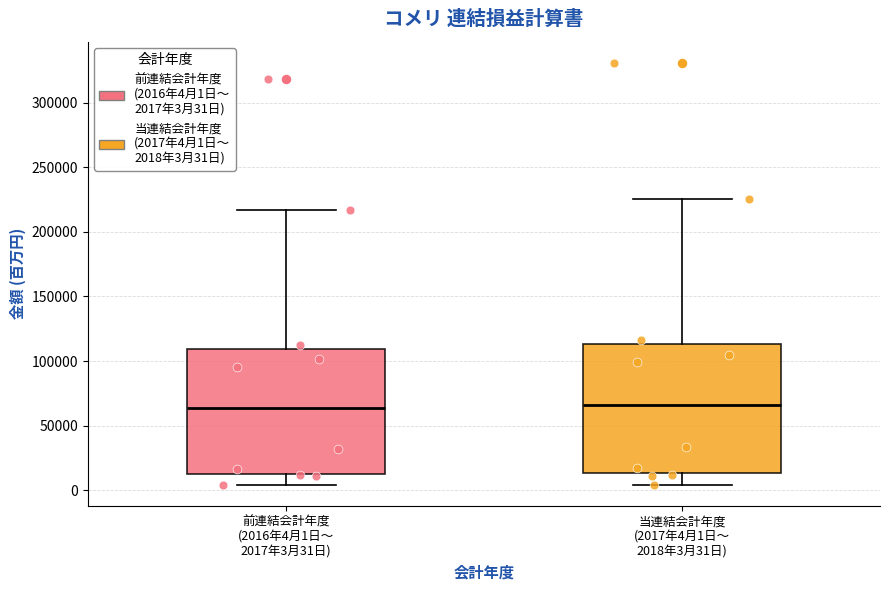

Reading left to right, transcribe this box plot: for each box, give where its median line is, the range the box spans, and where its two whiskers end, as read against the y-axis. The values are not printed on the chart, so give them approximately, as read against the axis.

前連結会計年度 (2016年4月1日～ 2017年3月31日): median 65000, box 15000 to 110000, whiskers 5000 to 215000
当連結会計年度 (2017年4月1日～ 2018年3月31日): median 65000, box 15000 to 115000, whiskers 5000 to 225000